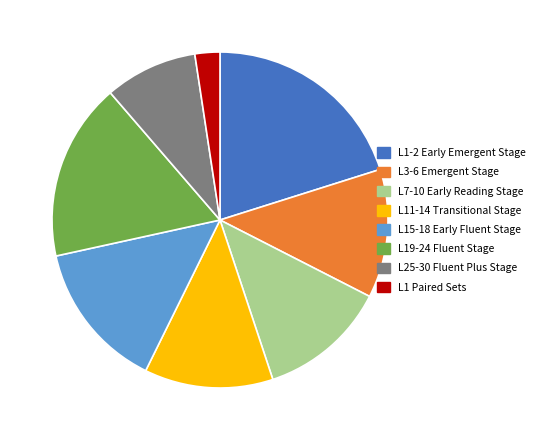

What is the ratio of the value at L1-2 Early Emergent Stage to the value at L19-24 Fluent Stage?

1.2